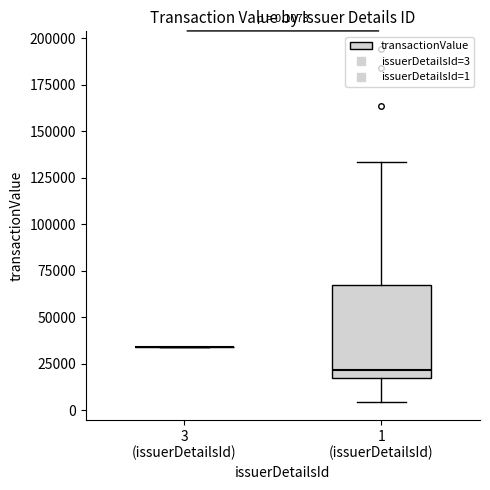

Comparing the boxes themselves (not the whiskers), which one is the tallest?

1 (issuerDetailsId)